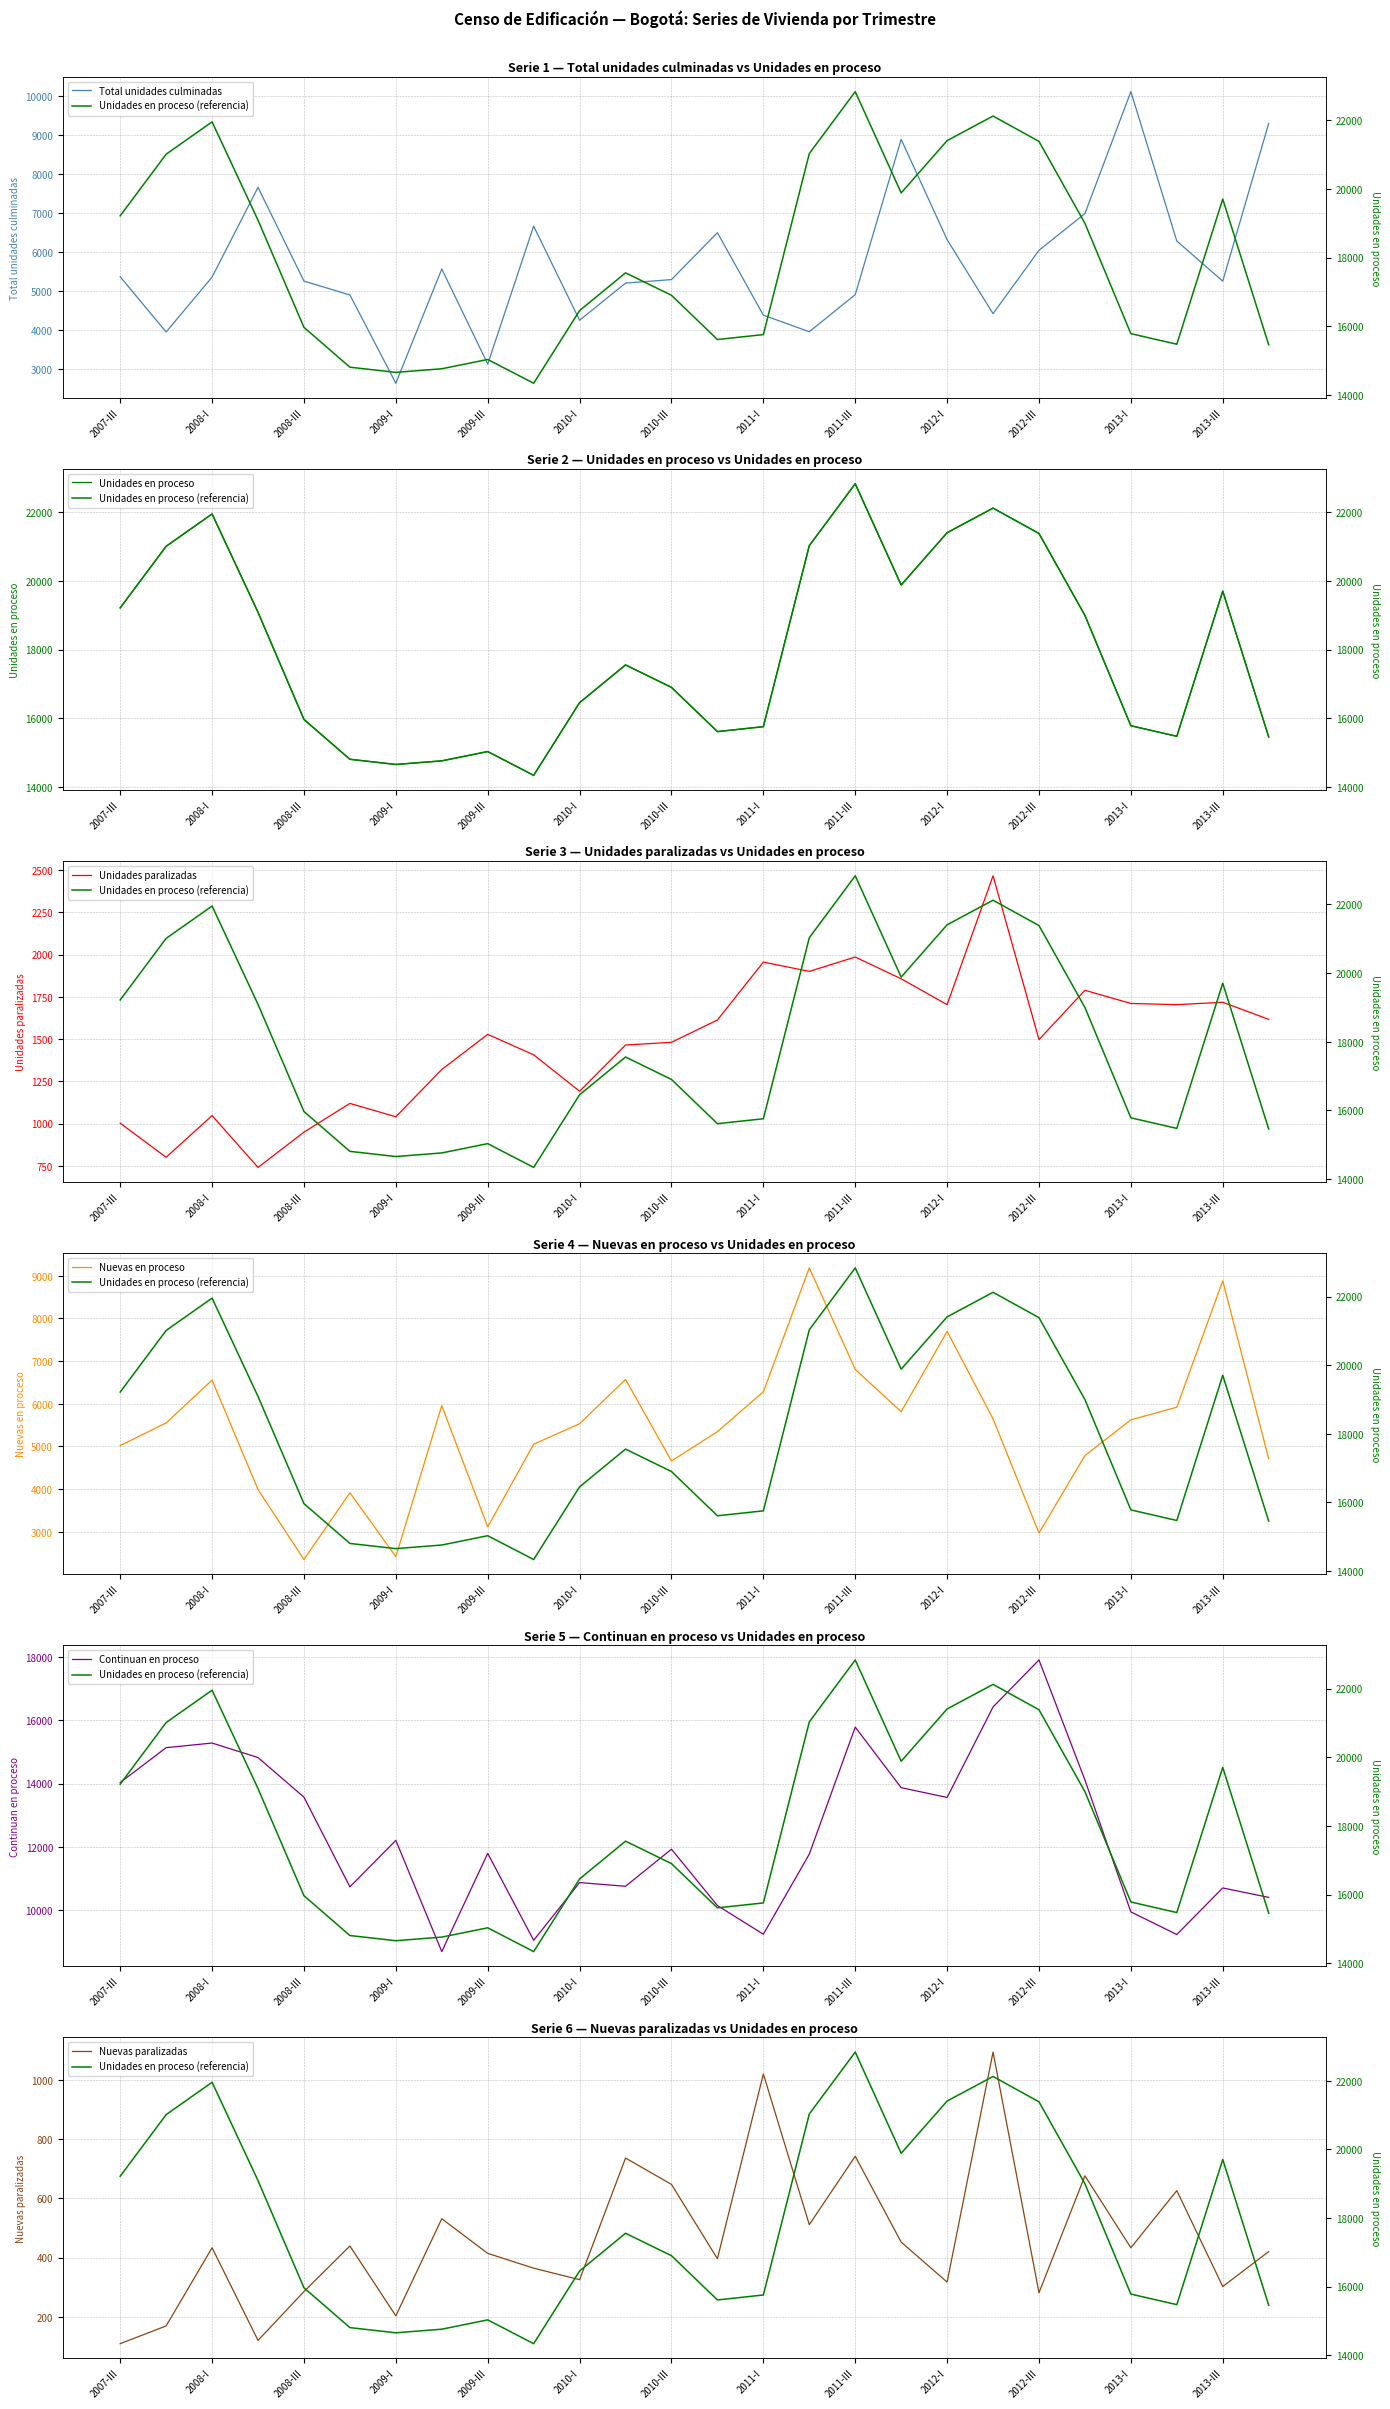

Is this an area chart (filled region under the line)?

No